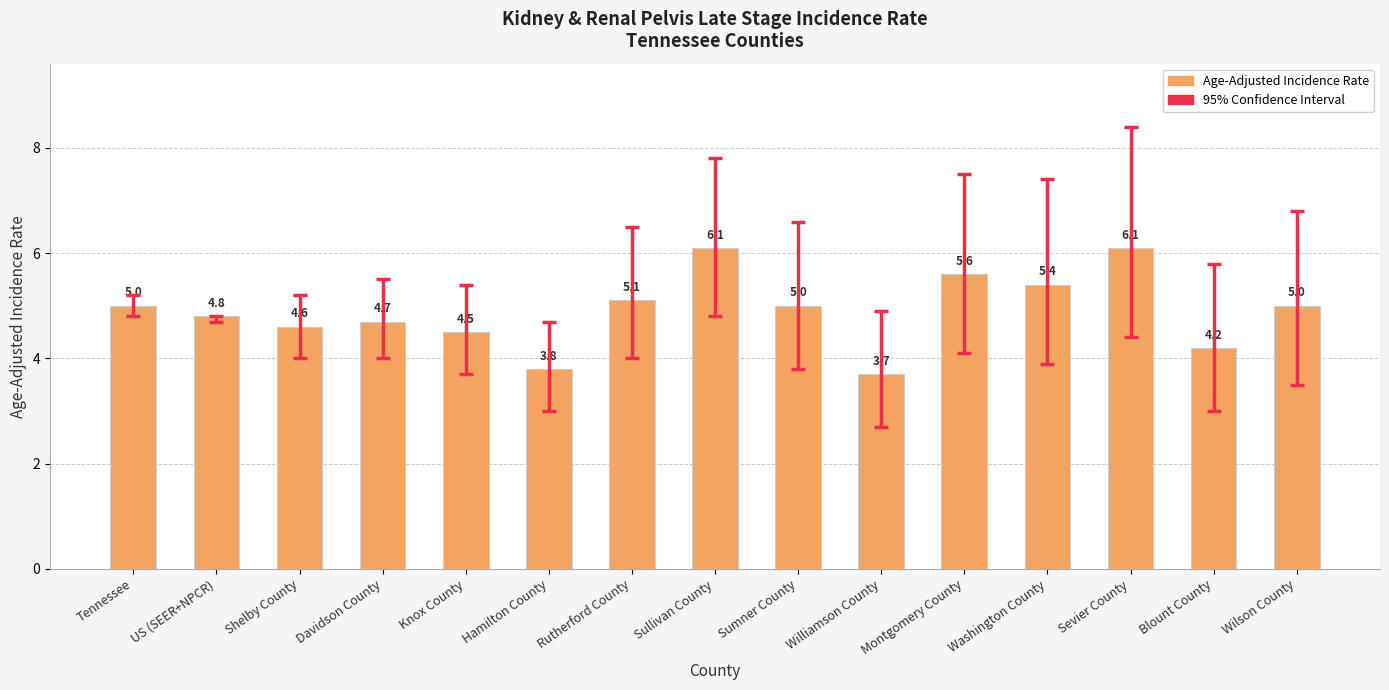

What is the label of the 8th bar from the left?

Sullivan County